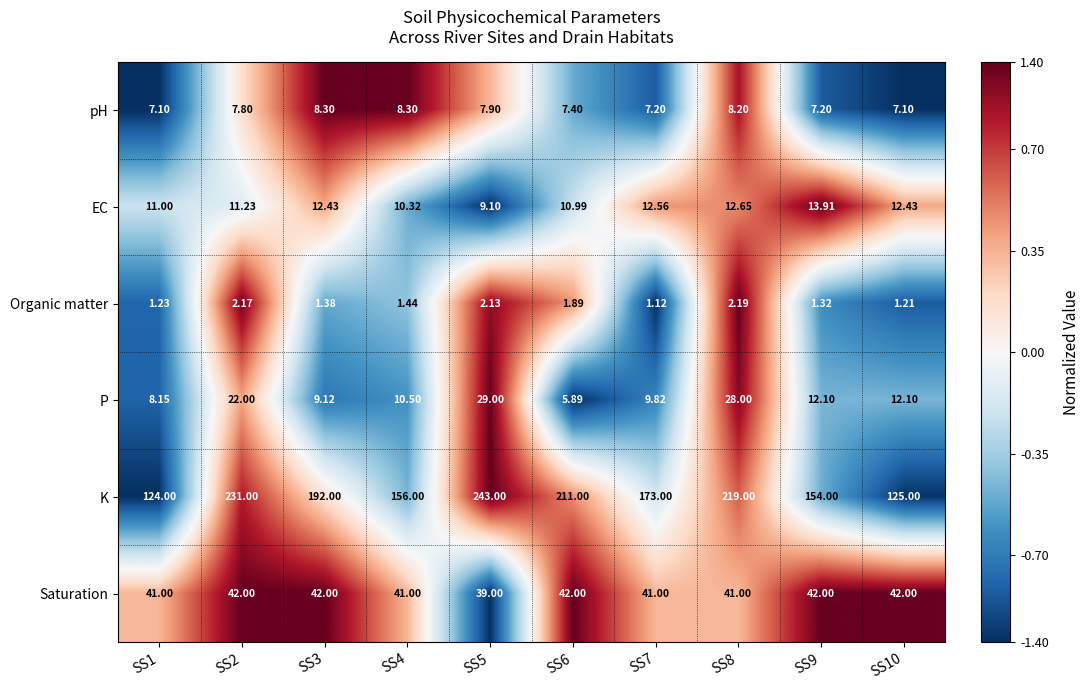

Rank the series by their maximum value, from lowest to highest.

Organic matter, pH, EC, P, Saturation, K